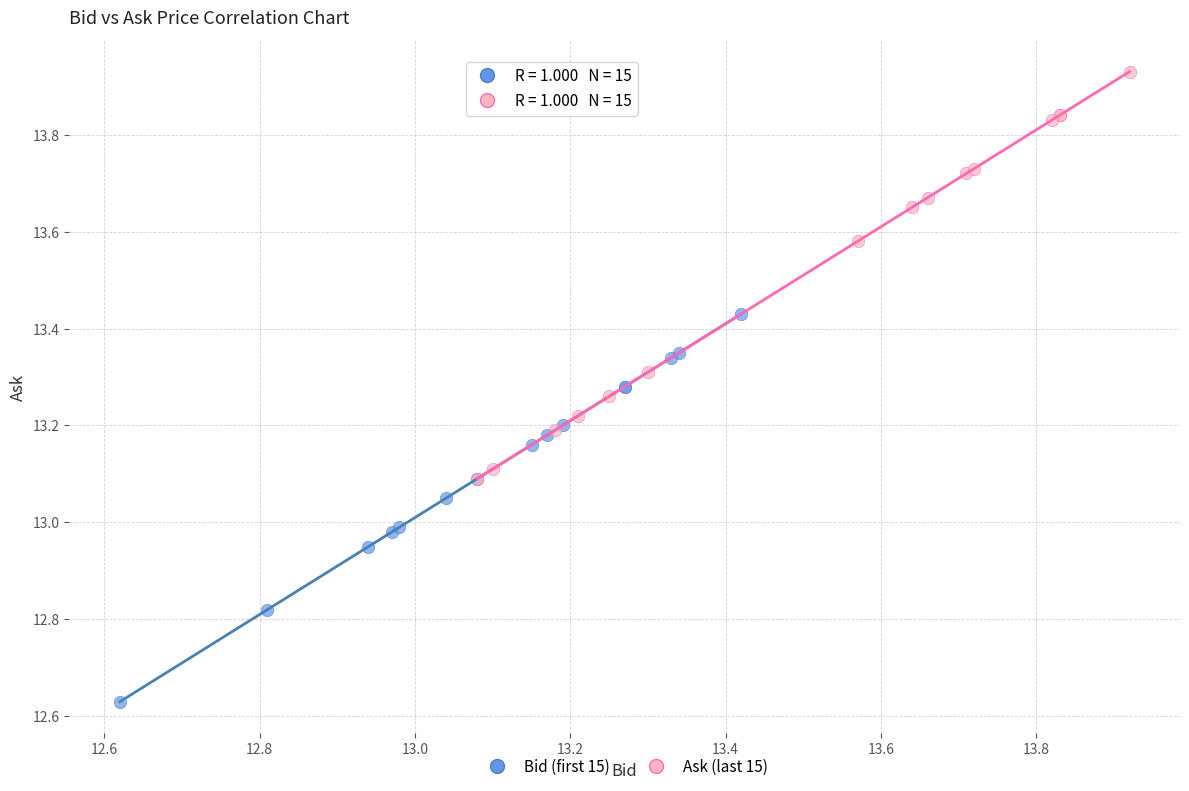

Which series reaches the minimum Y coordinate?

Bid (first 15)